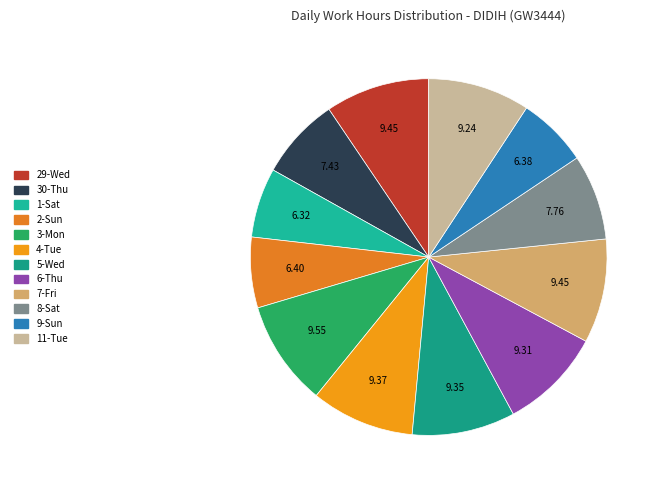

Is there any slice that represents more than half of the pie?

No